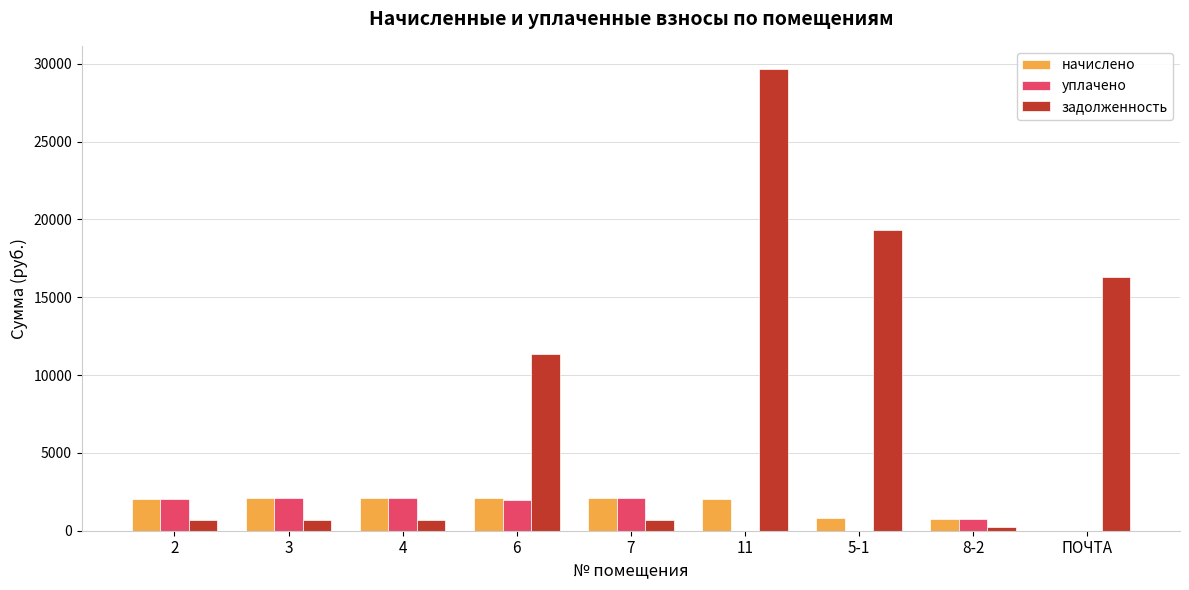

What value does the задолженность series have at 8-2?

257.8